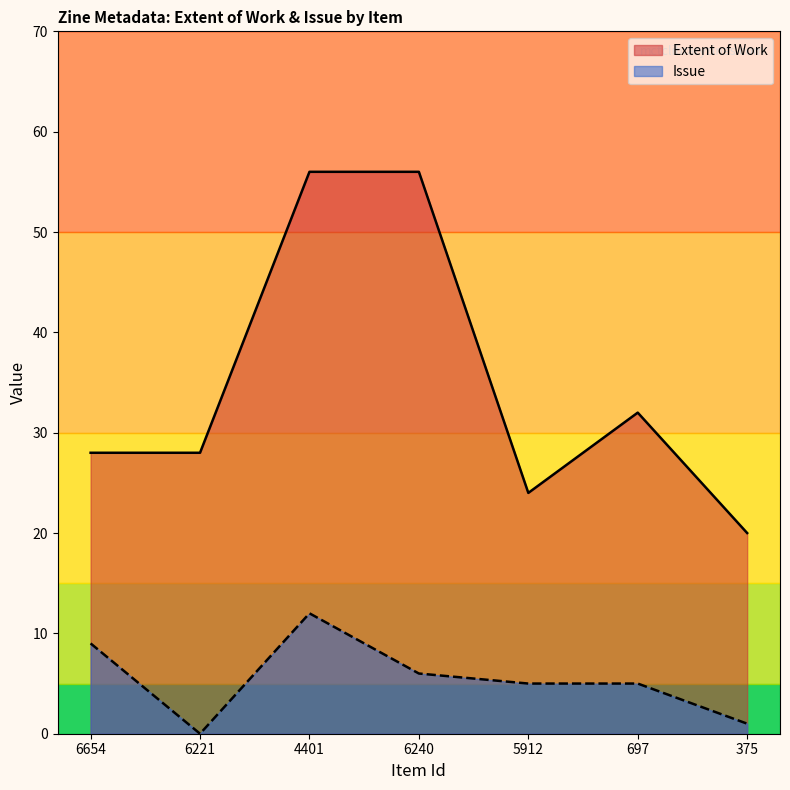

The value of Issue at 697 is 8. True or false?

False